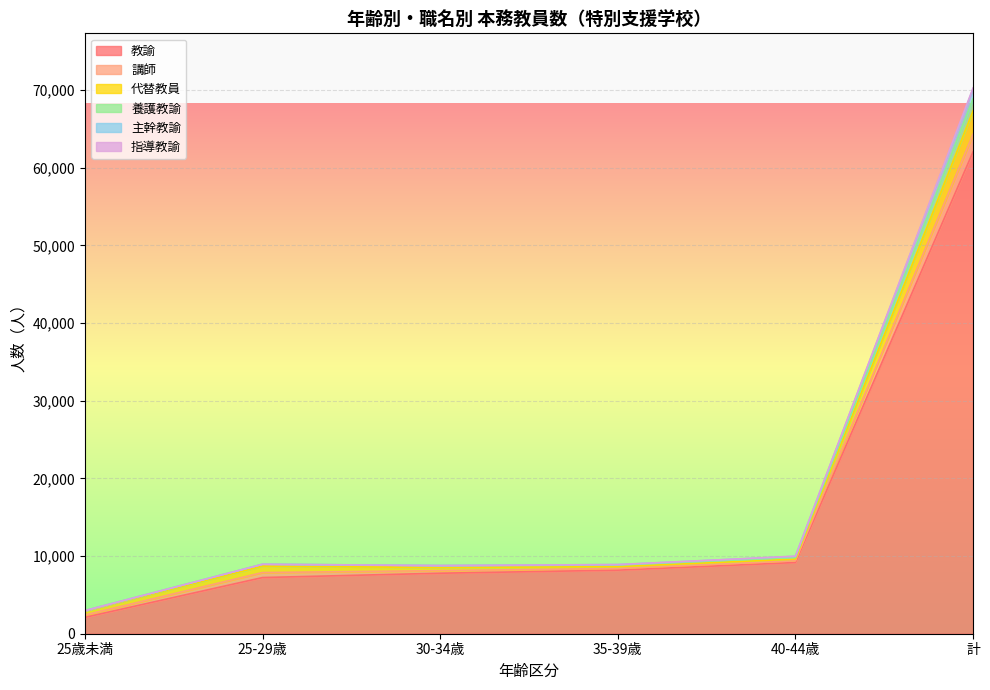

What position from the right is 30-34歳?

4